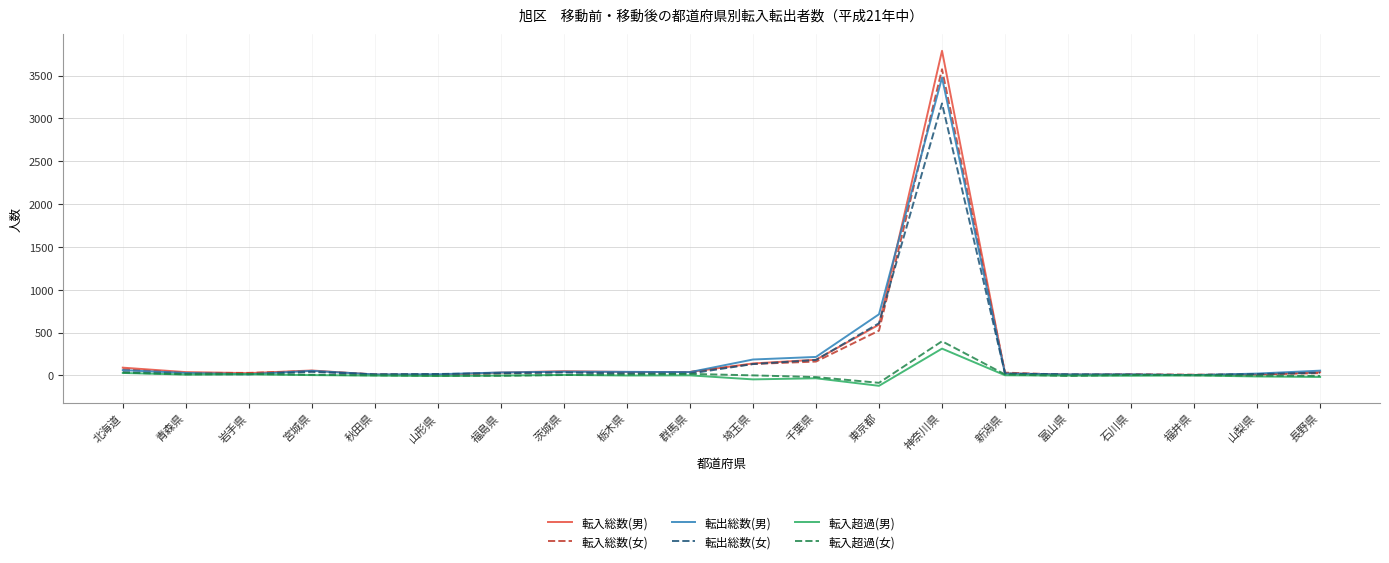

Is it true that 転出総数(女) equals 360 at 東京都?

False